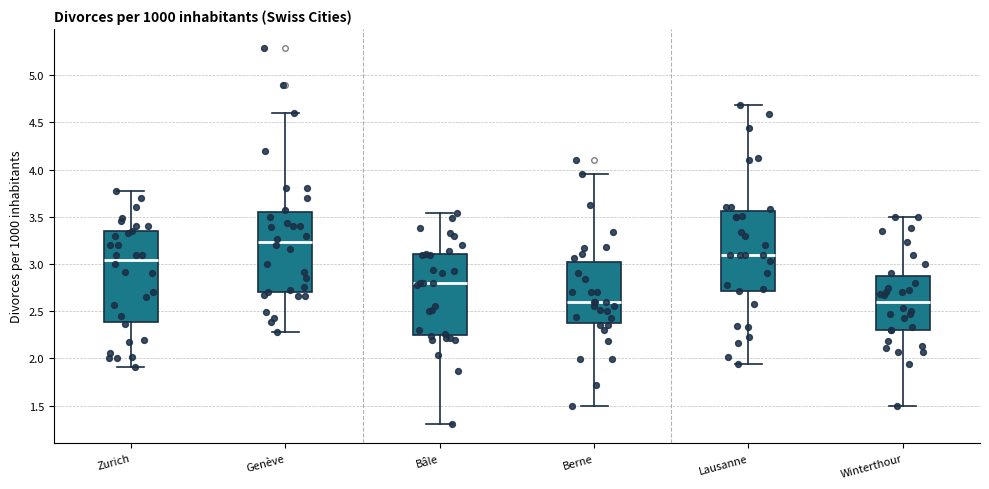

Reading left to right, transcribe this box plot: for each box, give where its median line is, the range the box spans, and where its two whiskers end, as read against the y-axis. The values are not printed on the chart, so give them approximately, as read against the axis.

Zurich: median 3.05, box 2.40 to 3.35, whiskers 1.90 to 3.75
Genève: median 3.25, box 2.70 to 3.55, whiskers 2.30 to 4.60
Bâle: median 2.80, box 2.25 to 3.10, whiskers 1.30 to 3.55
Berne: median 2.60, box 2.35 to 3.00, whiskers 1.50 to 3.95
Lausanne: median 3.10, box 2.70 to 3.55, whiskers 1.95 to 4.70
Winterthour: median 2.60, box 2.30 to 2.90, whiskers 1.50 to 3.50